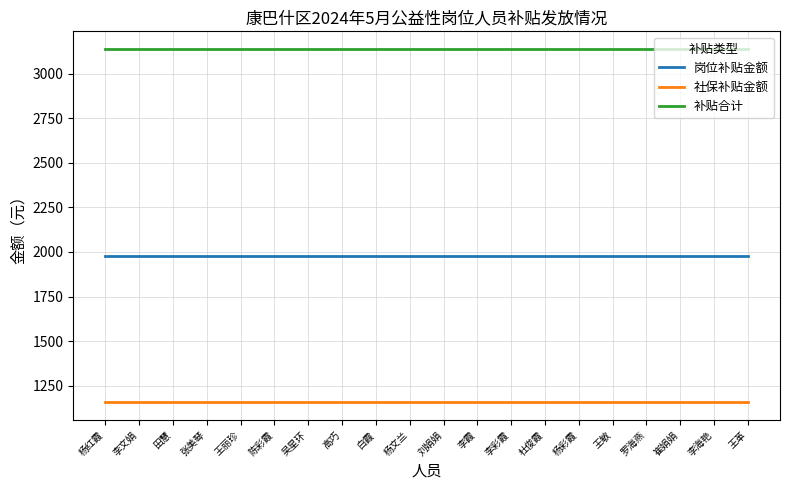

List the series in order of their peak value, highest first.

补贴合计, 岗位补贴金额, 社保补贴金额